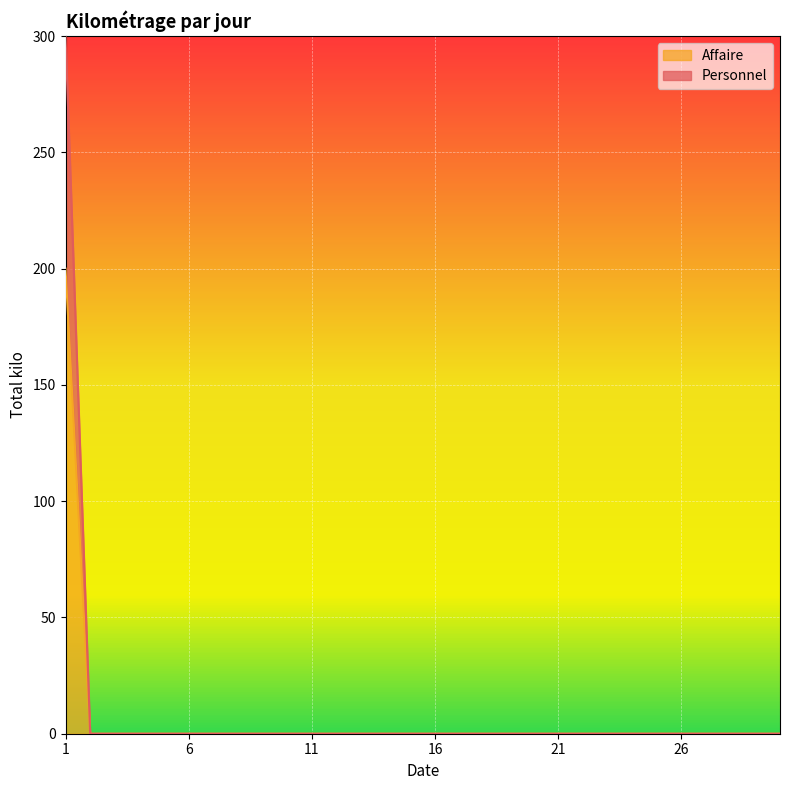

How many series are shown in this chart?

2